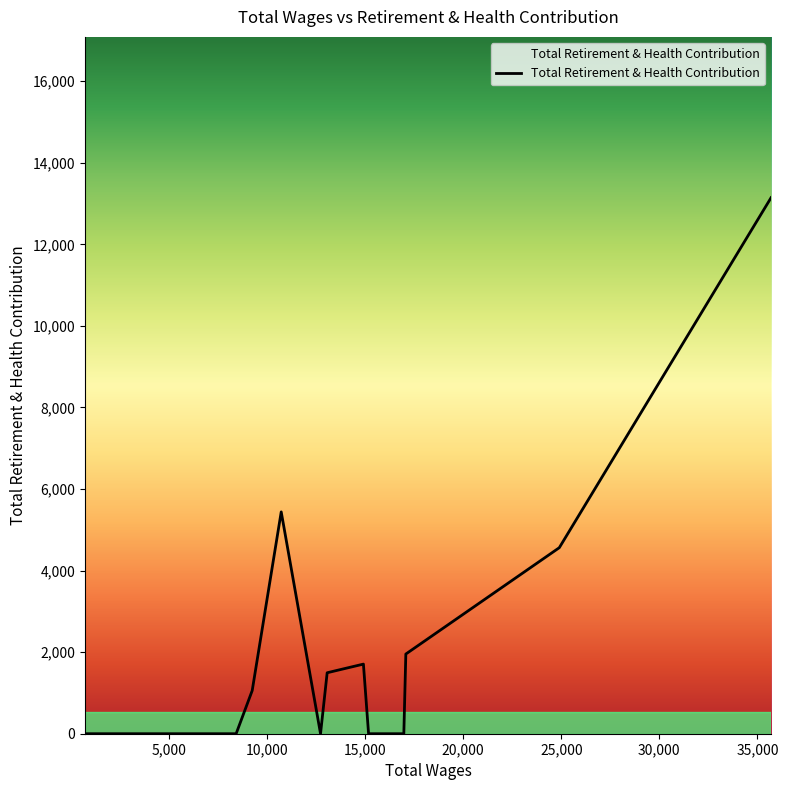

What is the average value?

2061